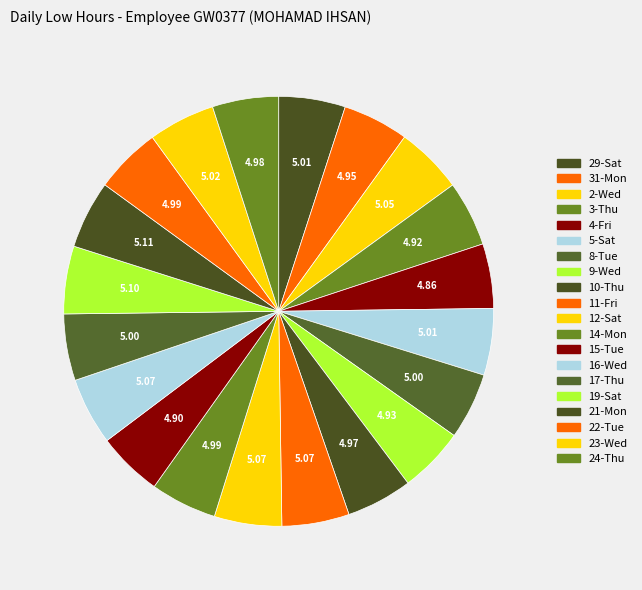

What is the ratio of the value at 9-Wed to the value at 14-Mon?

1.0